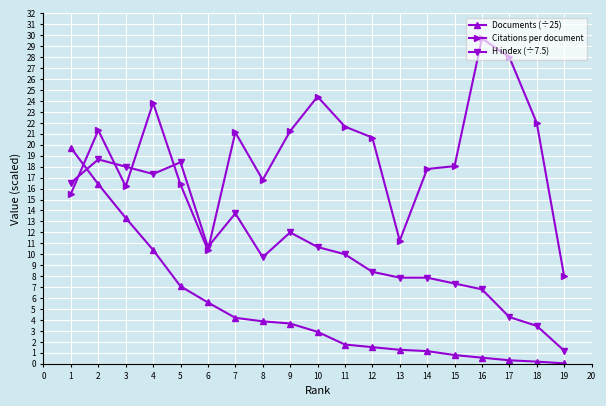

What is the difference between the second highest and minimum values in the Documents (÷25) series?

16.4